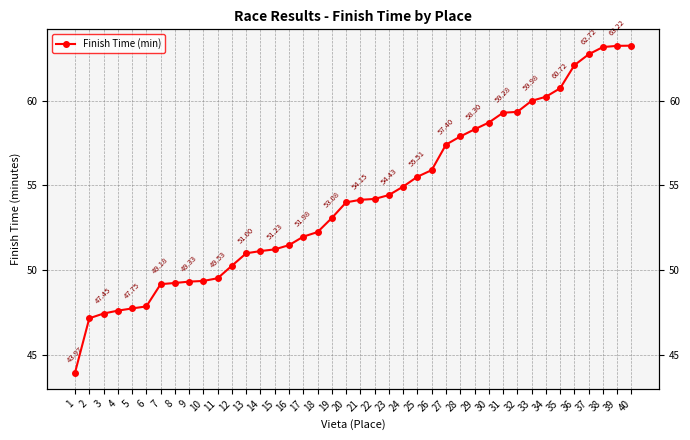

Reading left to right, transcribe all the data shown in this chart.

1=44.0	2=47.2	3=47.5	4=47.6	5=47.8	6=47.9	7=49.2	8=49.2	9=49.3	10=49.4	11=49.5	12=50.3	13=51.0	14=51.1	15=51.2	16=51.5	17=52.0	18=52.2	19=53.1	20=54.0	21=54.1	22=54.2	23=54.4	24=54.9	25=55.5	26=55.9	27=57.4	28=57.9	29=58.3	30=58.7	31=59.3	32=59.3	33=60.0	34=60.2	35=60.7	36=62.1	37=62.7	38=63.1	39=63.2	40=63.2